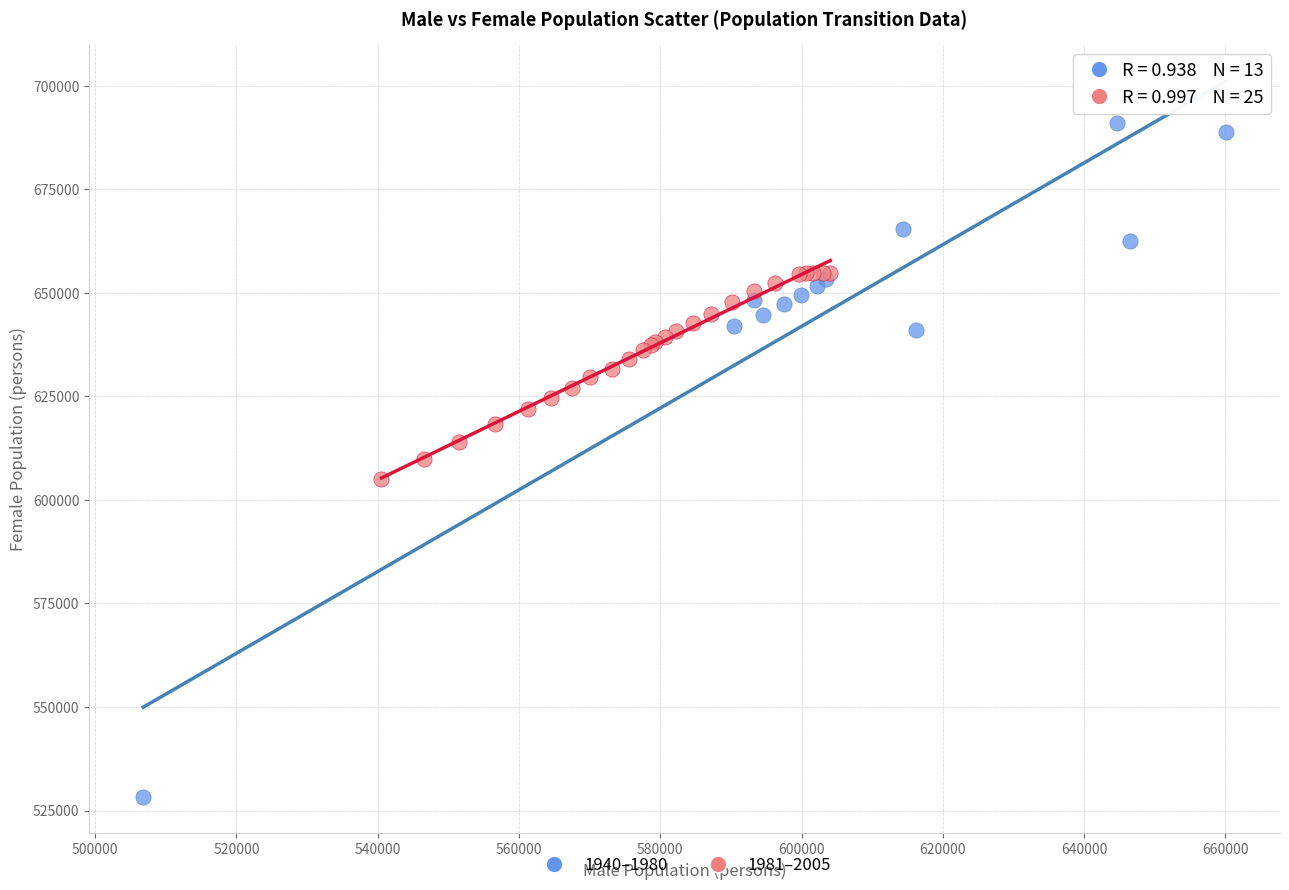

What are all the series names shown in the legend?

1940–1980, 1981–2005